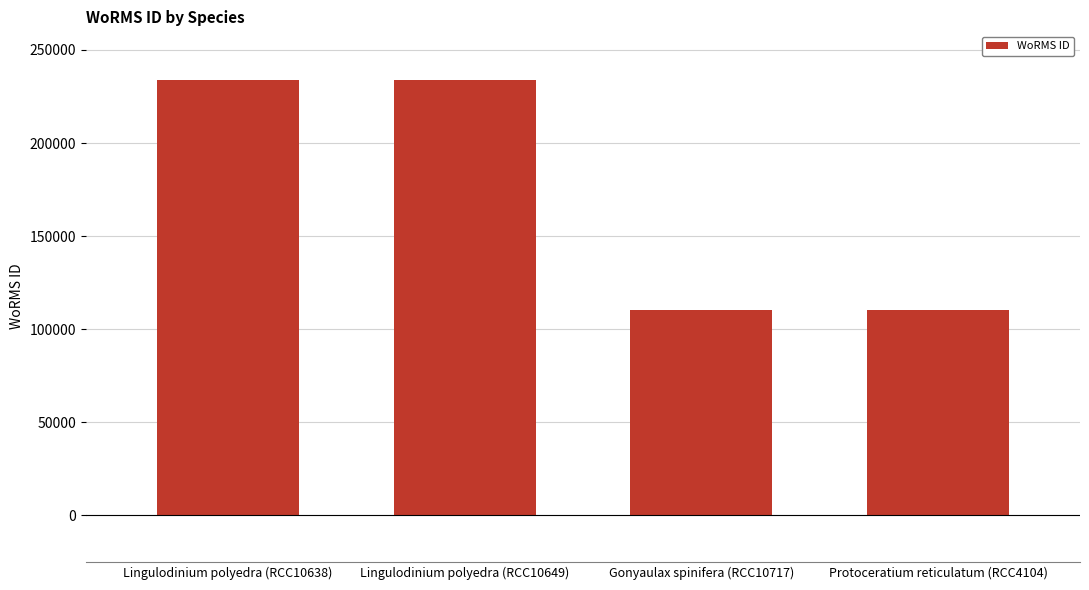

What is the change in value from Lingulodinium polyedra (RCC10649) to Protoceratium reticulatum (RCC4104)?

-123271